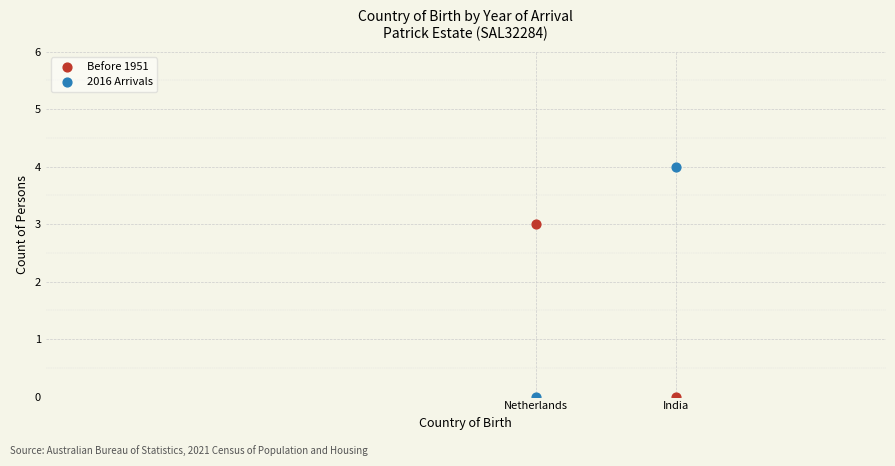

Across all data points, what is the average X value?

4